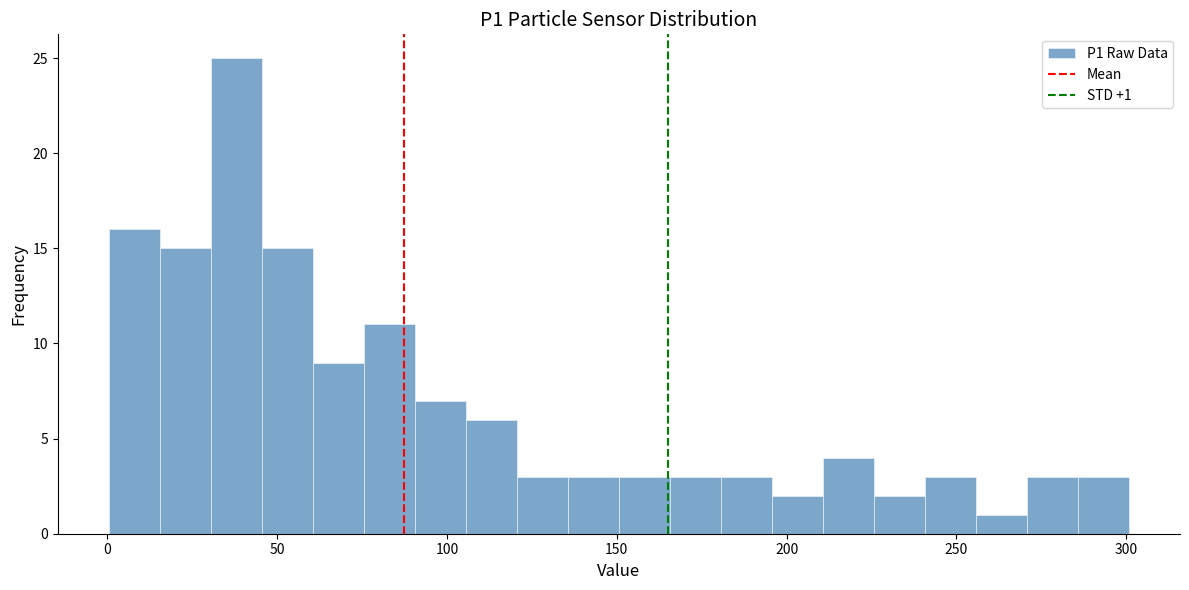

Read against the x-axis, roughly where is the centre of the tallest bar?

40